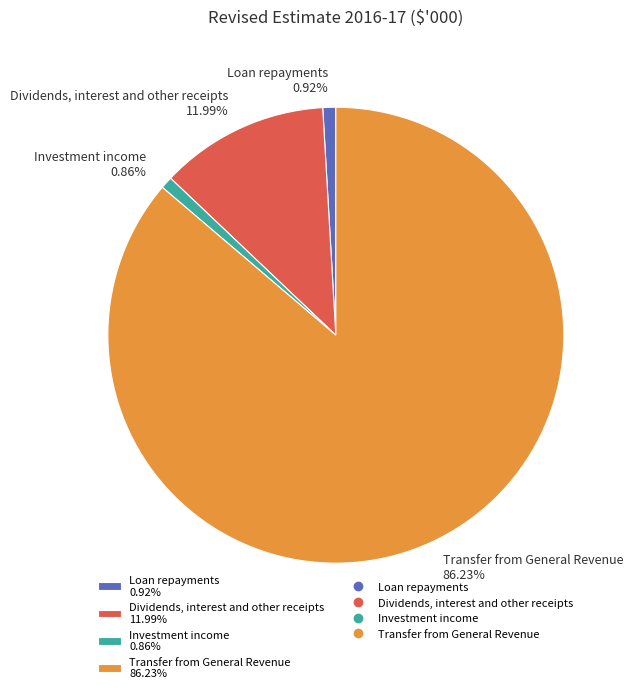

What is the majority slice?

Transfer from General Revenue